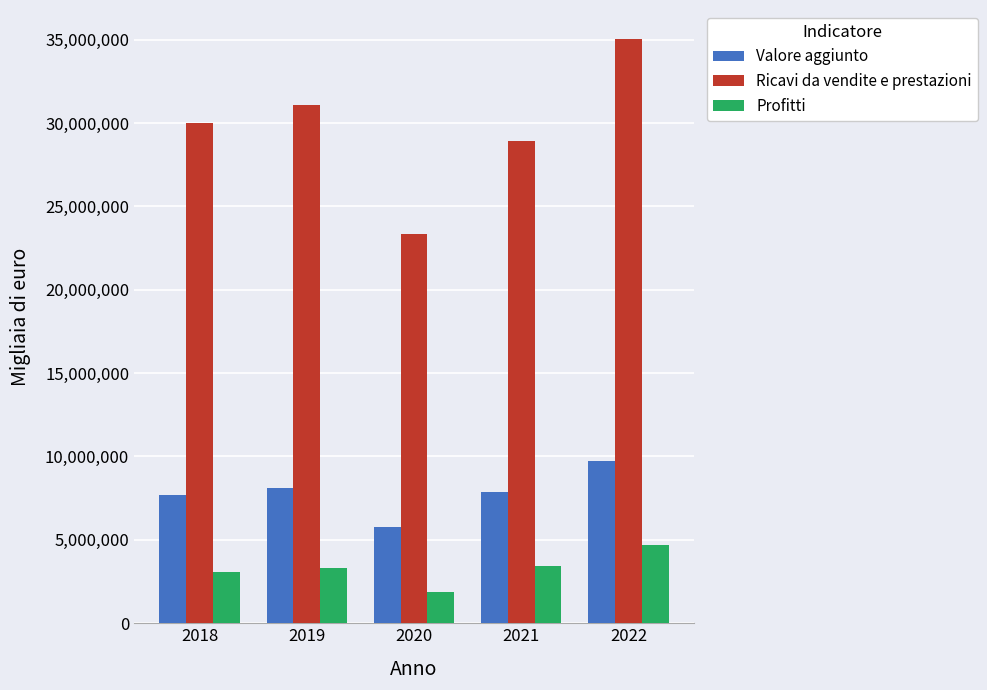

List the series in order of their overall mean, lowest first.

Profitti, Valore aggiunto, Ricavi da vendite e prestazioni